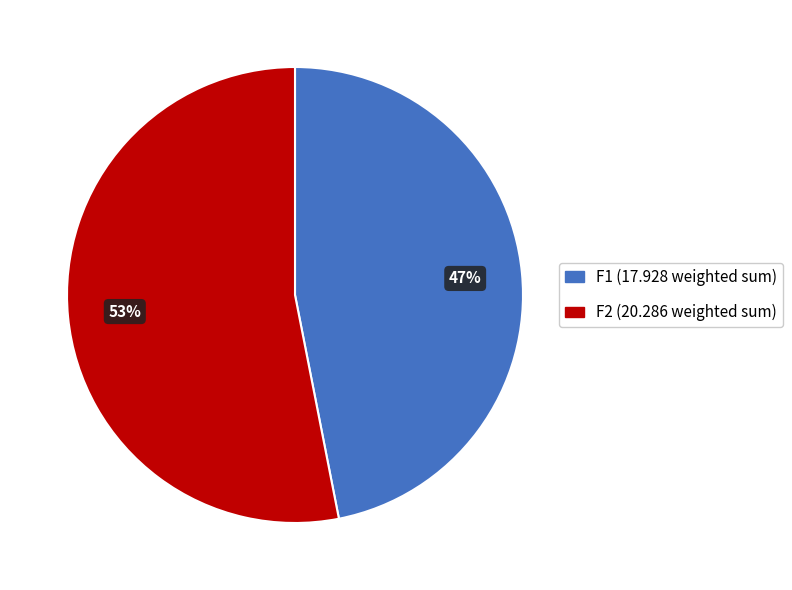

How many slices are in this pie chart?

2